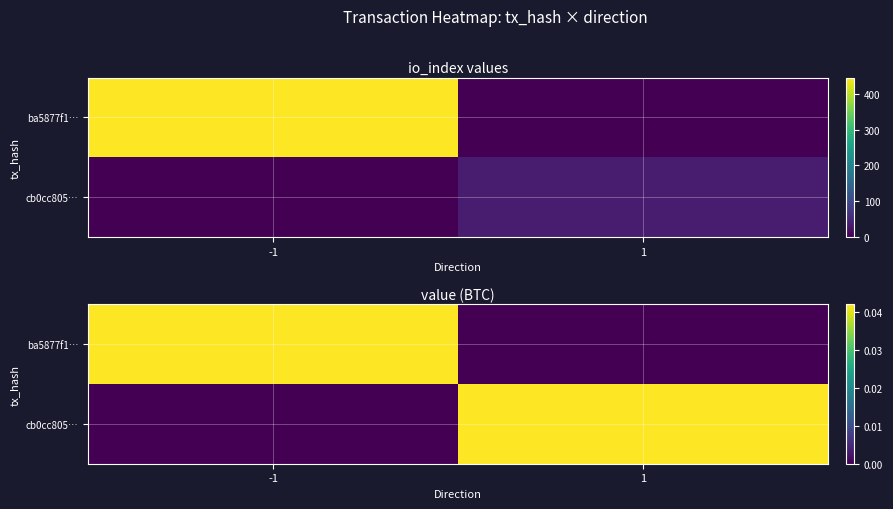

Is it true that cb0cc805… equals 0.1 at 1?

False